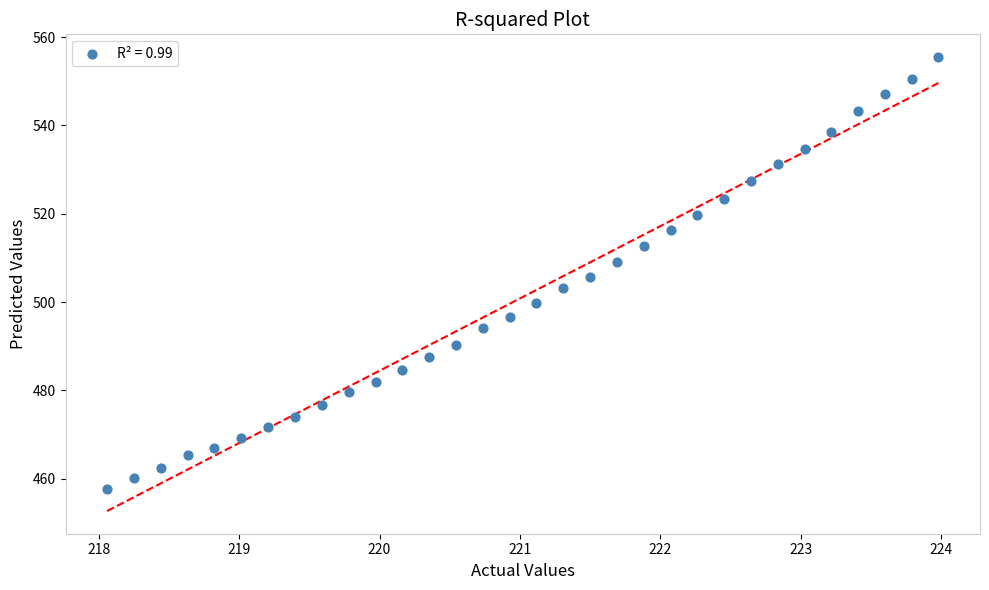

What is the range of X values (max minus min)?

5.9